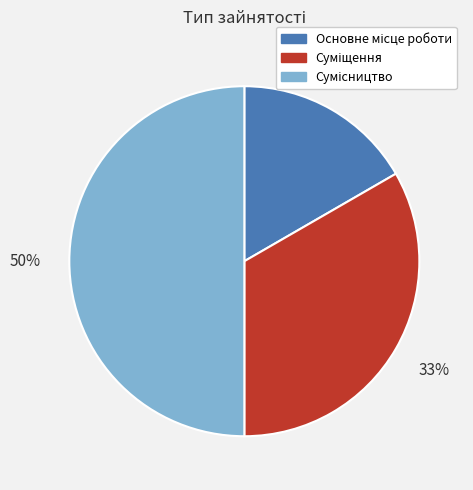

To the nearest percent, what is the difference between the largest and smallest slice percentages?

33%